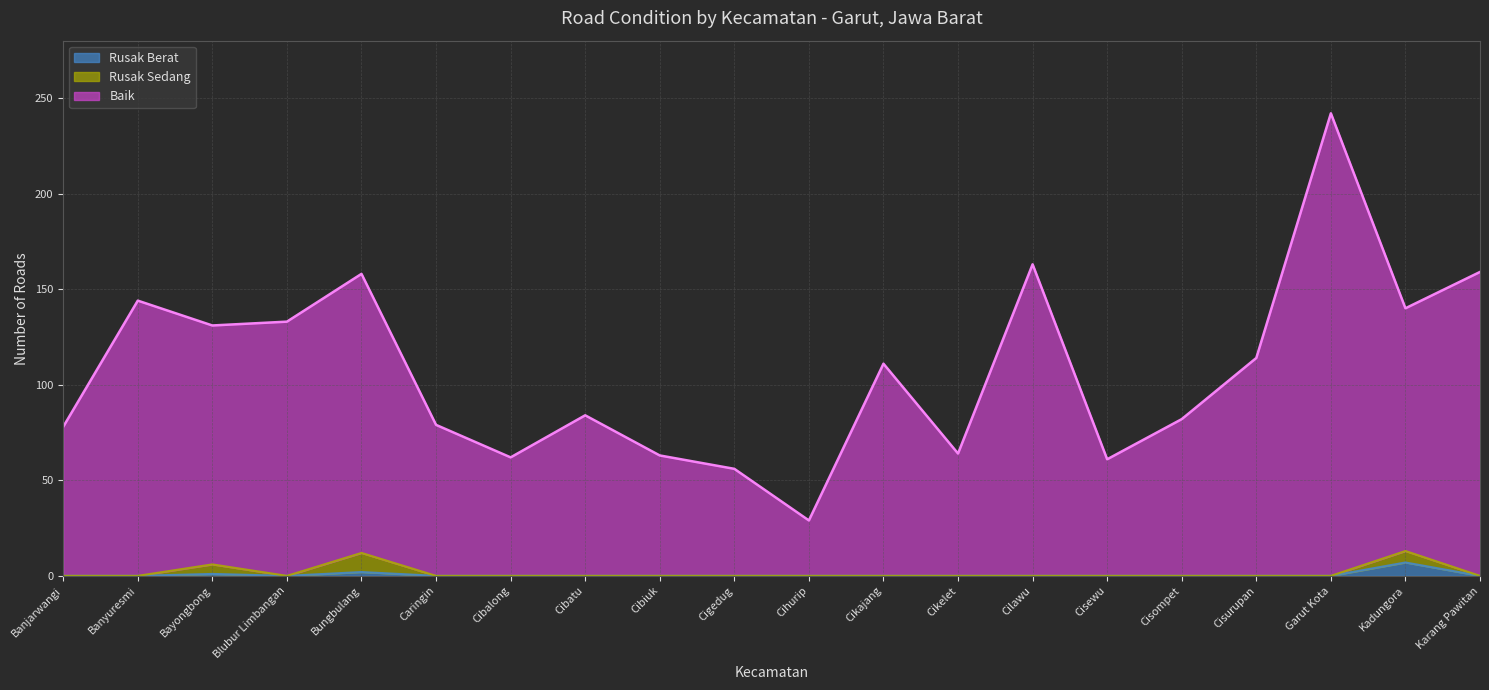

List the labels in order of Rusak Berat value, smallest first.

Banjarwangi, Banyuresmi, Blubur Limbangan, Caringin, Cibalong, Cibatu, Cibiuk, Cigedug, Cihurip, Cikajang, Cikelet, Cilawu, Cisewu, Cisompet, Cisurupan, Garut Kota, Karang Pawitan, Bayongbong, Bungbulang, Kadungora